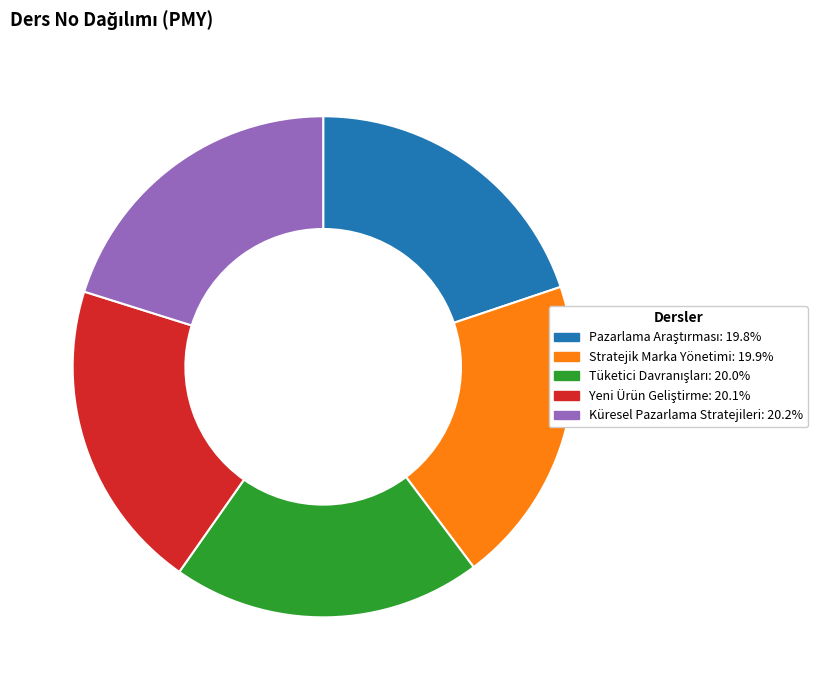

Is there any slice that represents more than half of the pie?

No